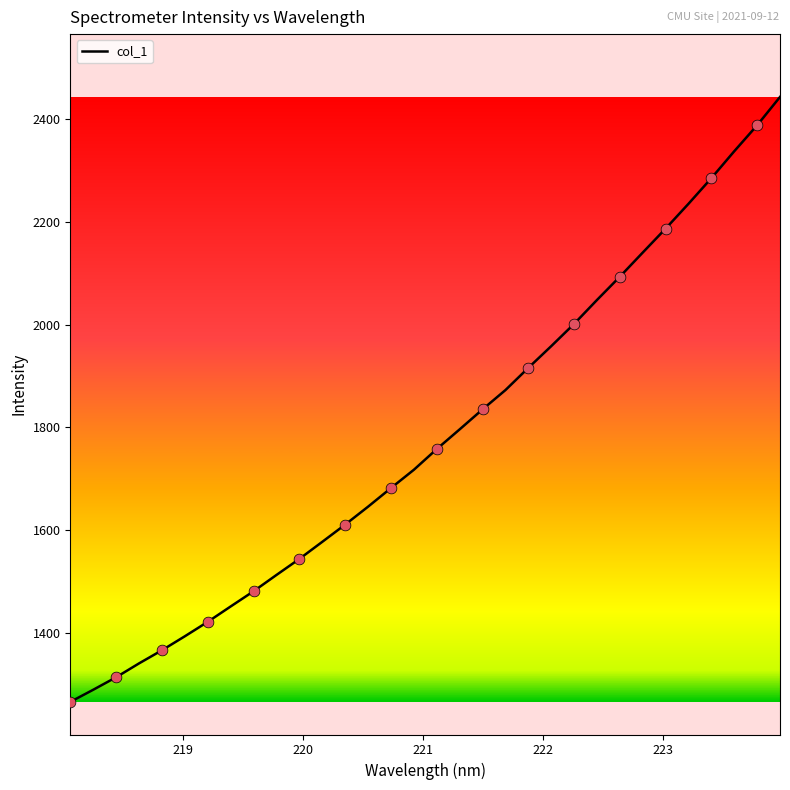

What is the smallest value displayed?

1266.8